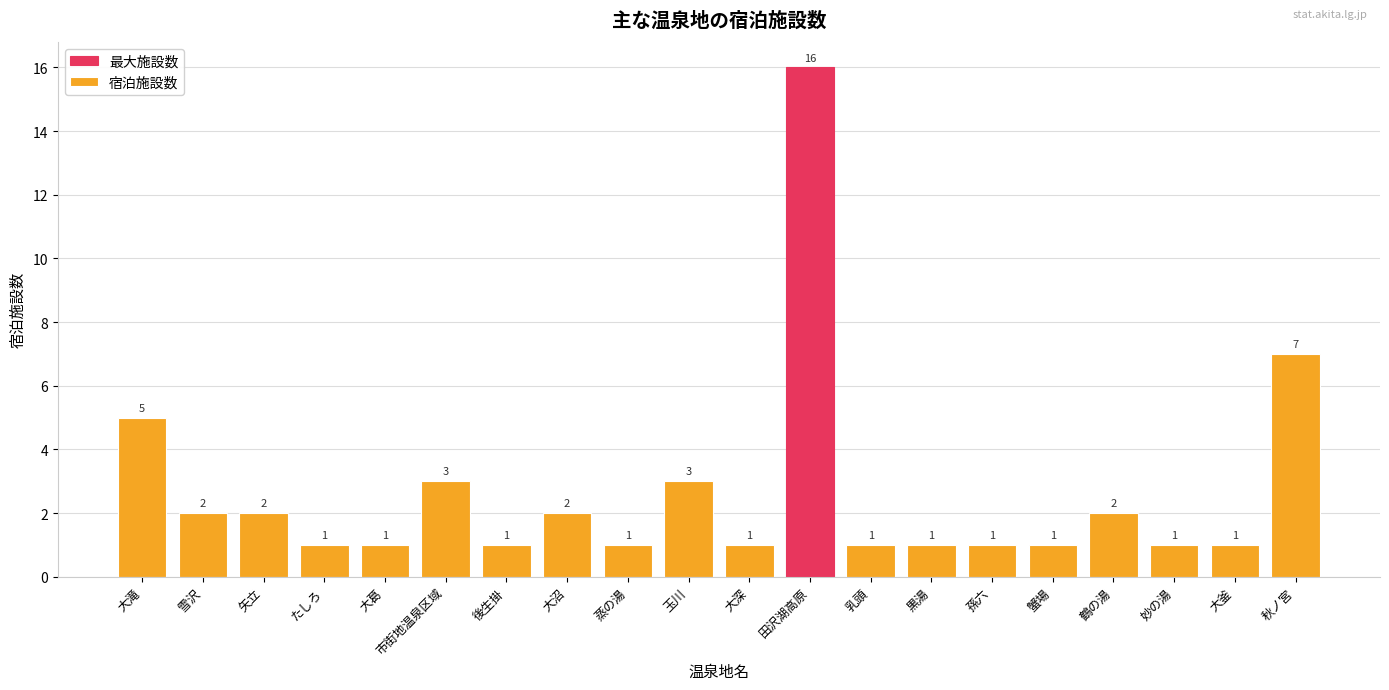

At which label is the value closest to 8?

秋ノ宮